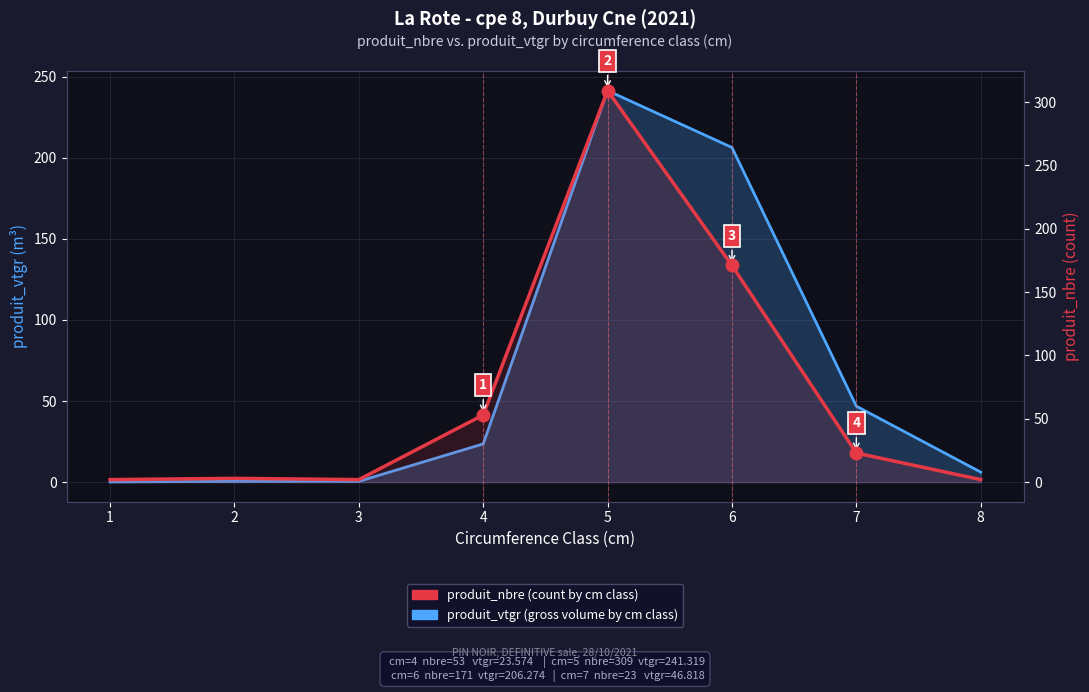

Which series ends up on top after the final intersection of produit_vtgr (gross volume by cm class) and produit_nbre (count by cm class)?

produit_vtgr (gross volume by cm class)